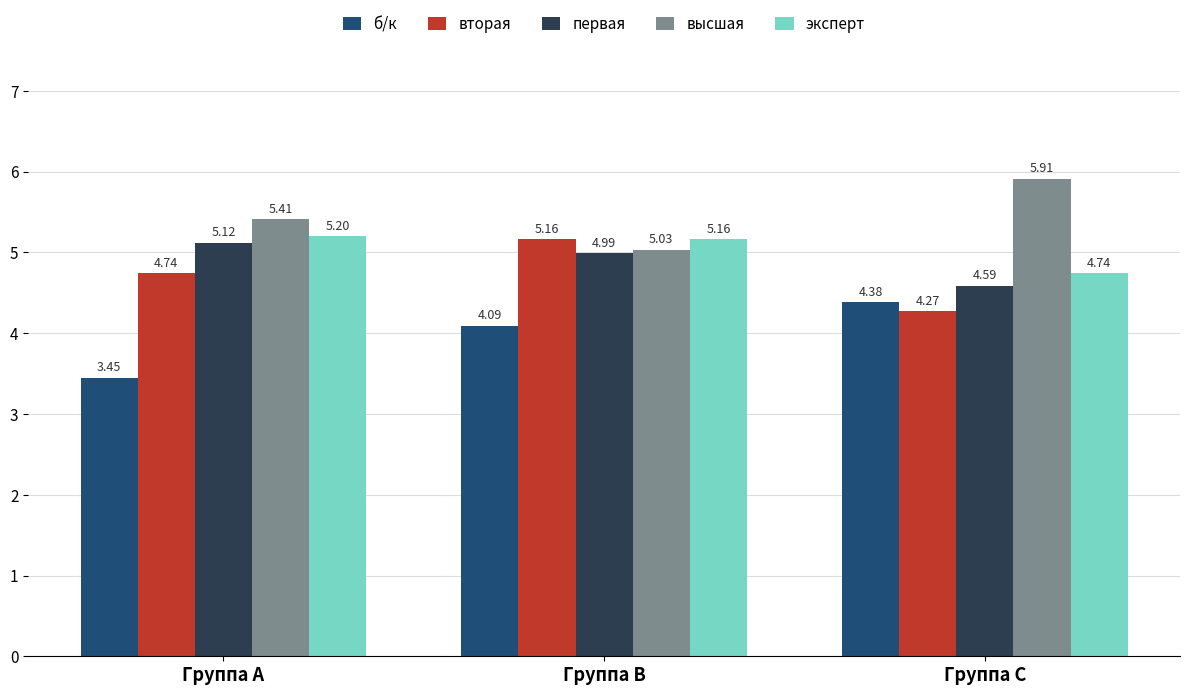

Rank the categories by вторая value from lowest to highest.

Группа C, Группа A, Группа B